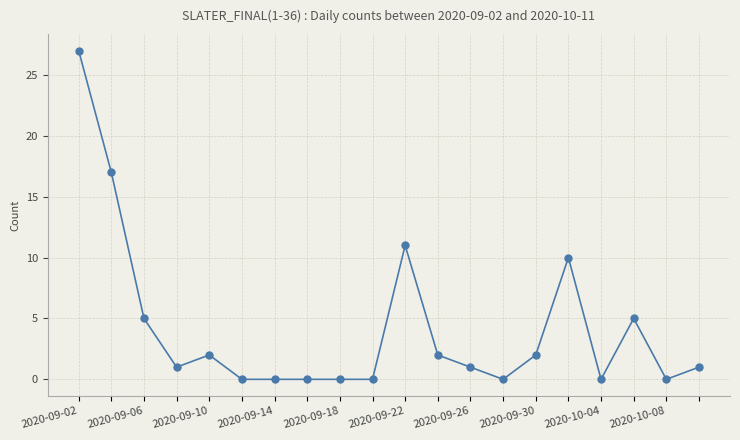

Reading left to right, what are all the values shown in this chart?

27	17	5	1	2	0	0	0	0	0	11	2	1	0	2	10	0	5	0	1